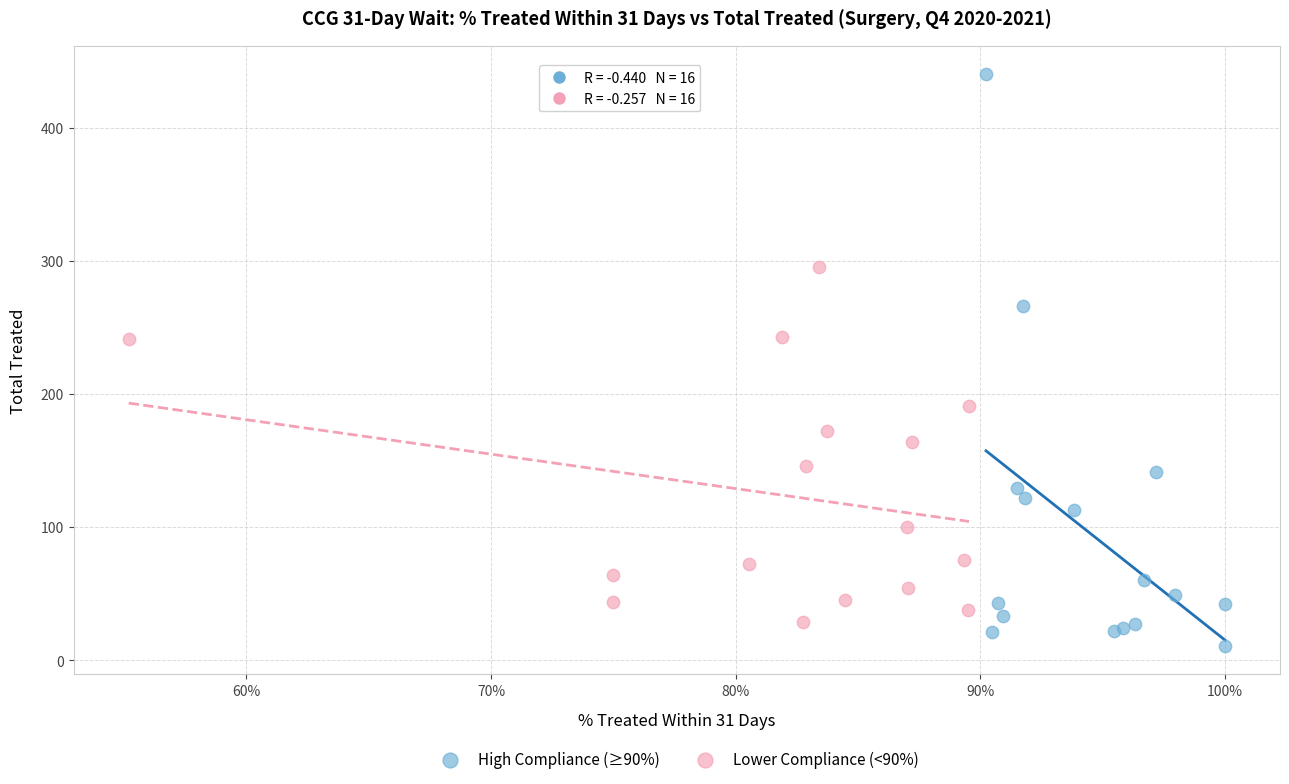

Which series has the largest Y range (max minus min)?

High Compliance (≥90%)